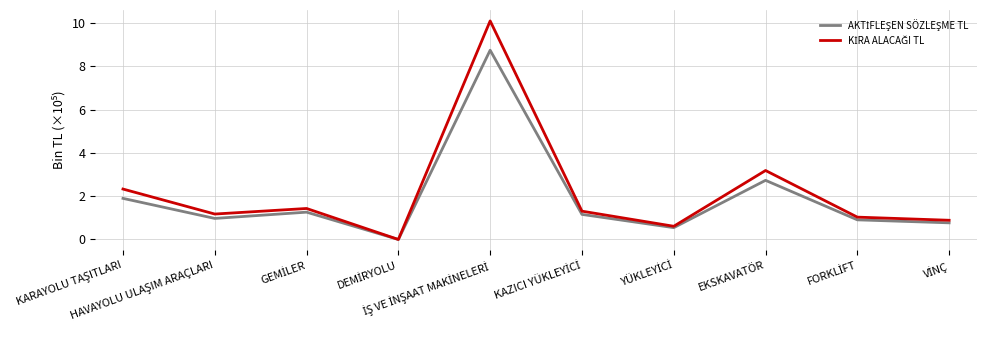

What is the maximum value shown in the chart?

10.1